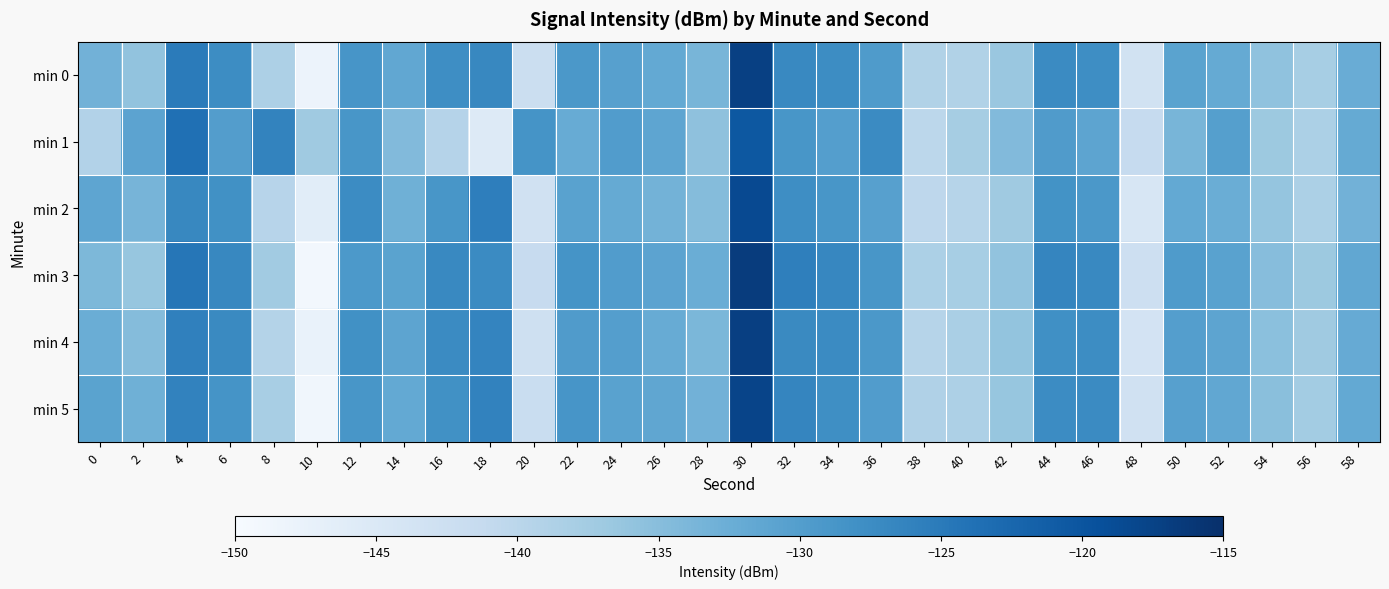

How many categories are shown in the chart?

30